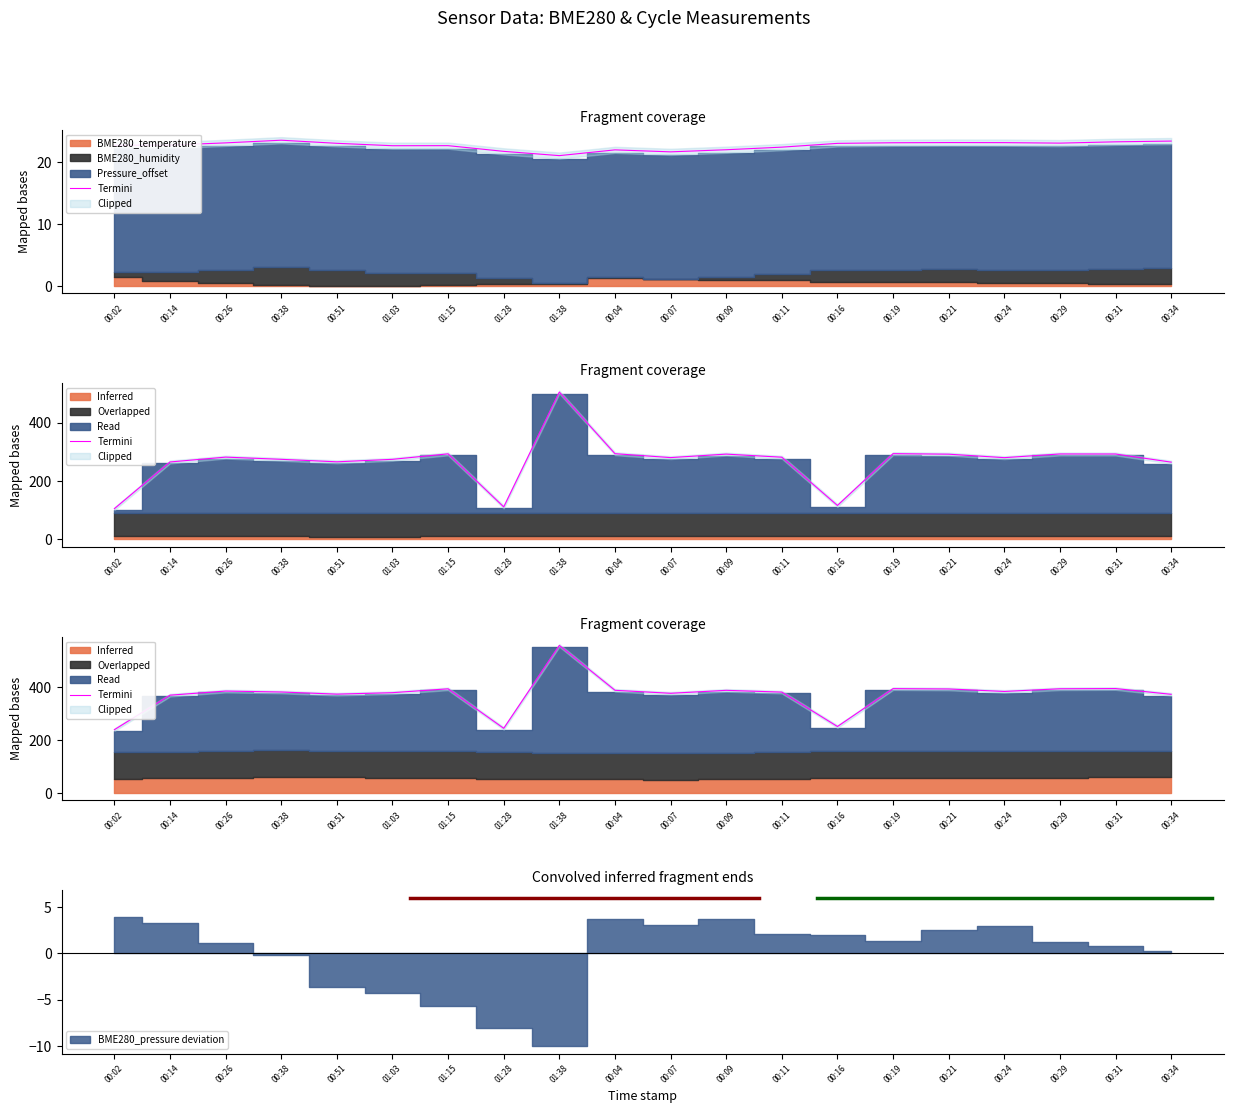

What is the sum of all values?

7410.0